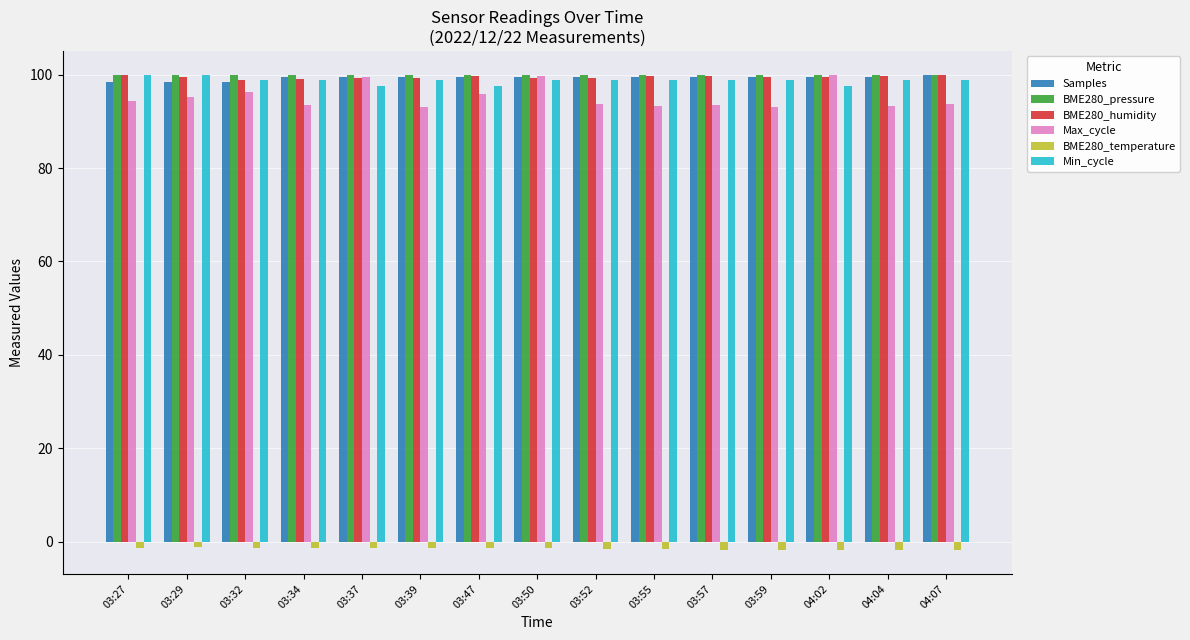

How many groups of bars are there?

15